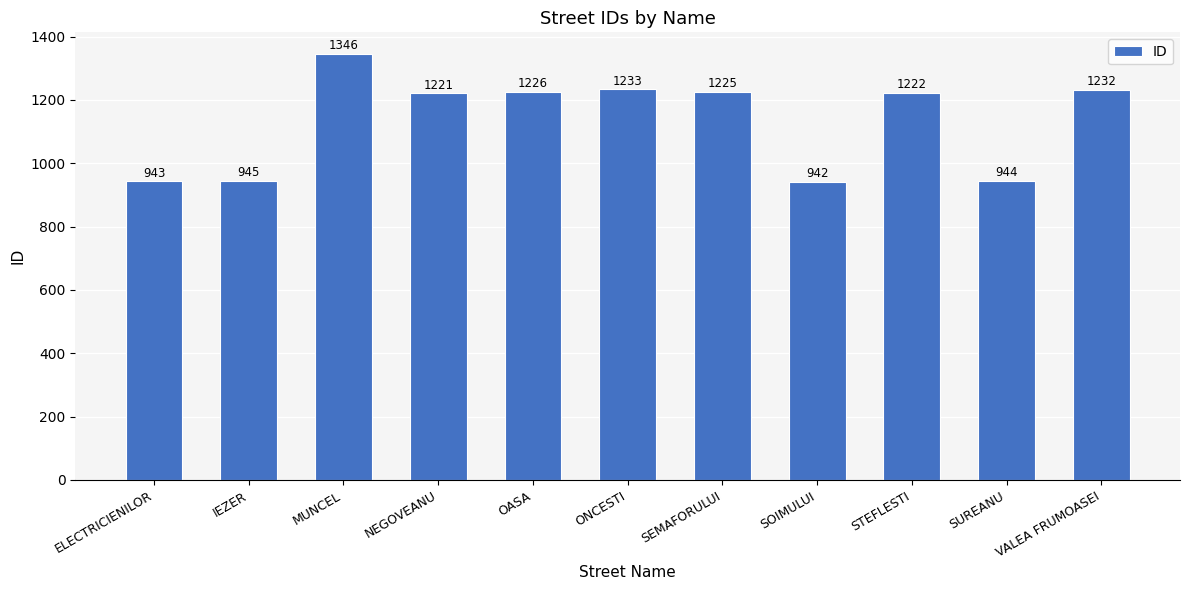

True or false: the data shows 1761 at SEMAFORULUI.

False